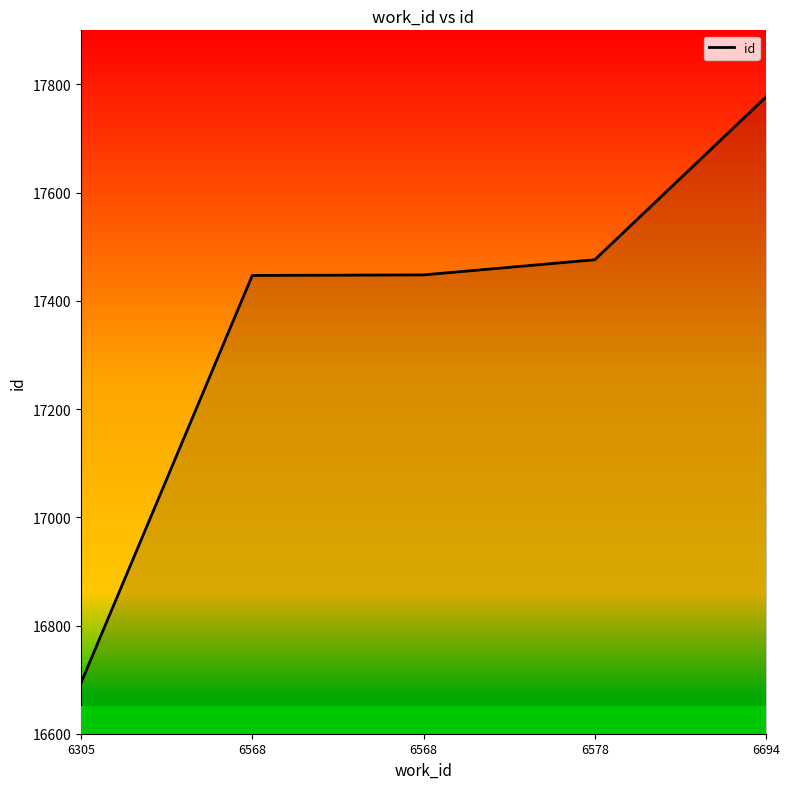

True or false: the data shows 27653 at 6568.

False